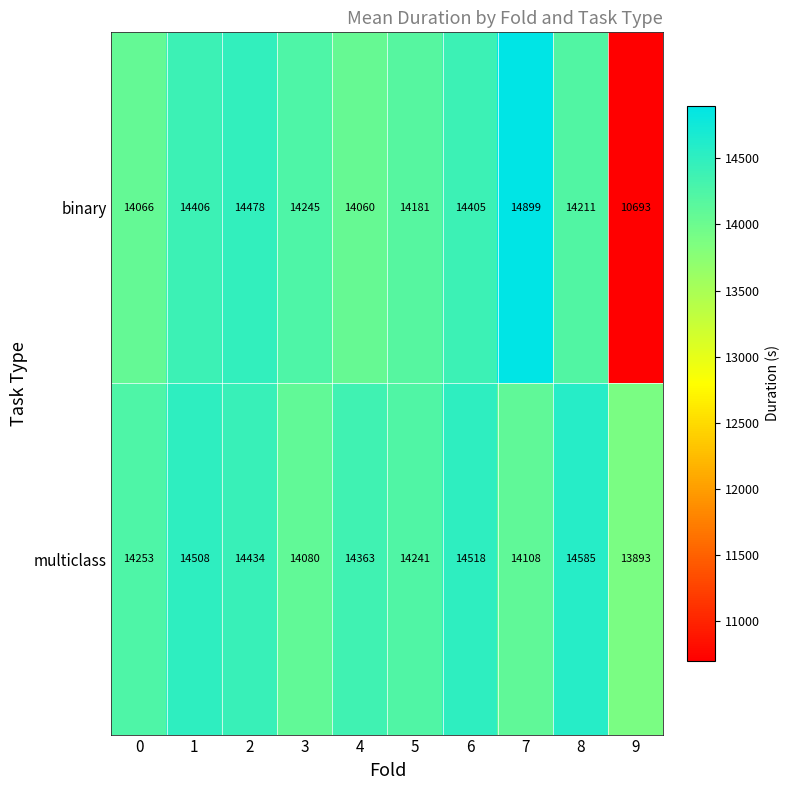

What is the approximate value of multiclass at 9, to the nearest 50?

13900